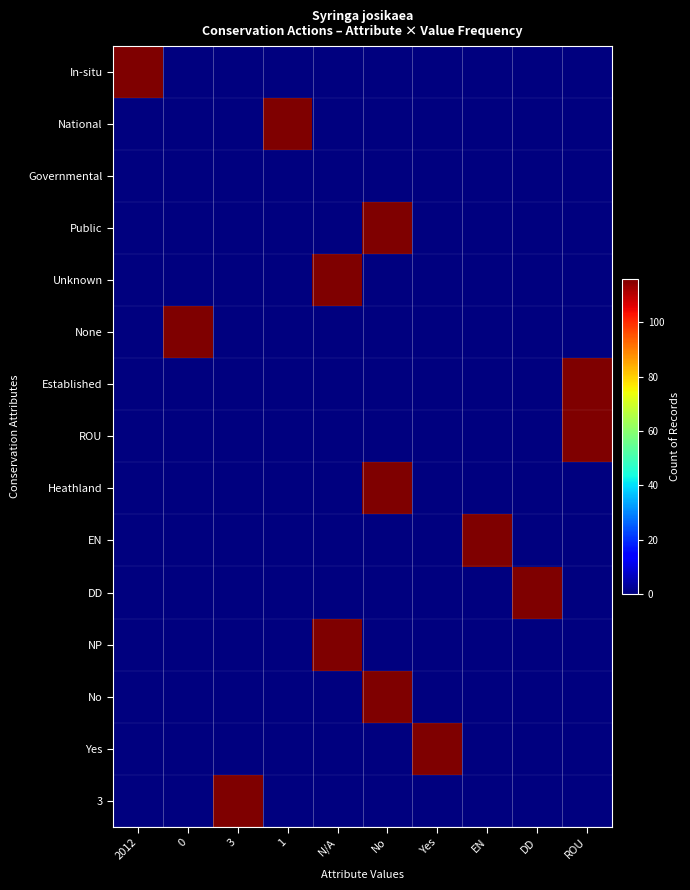

Between ROU and 3, which is larger?

ROU